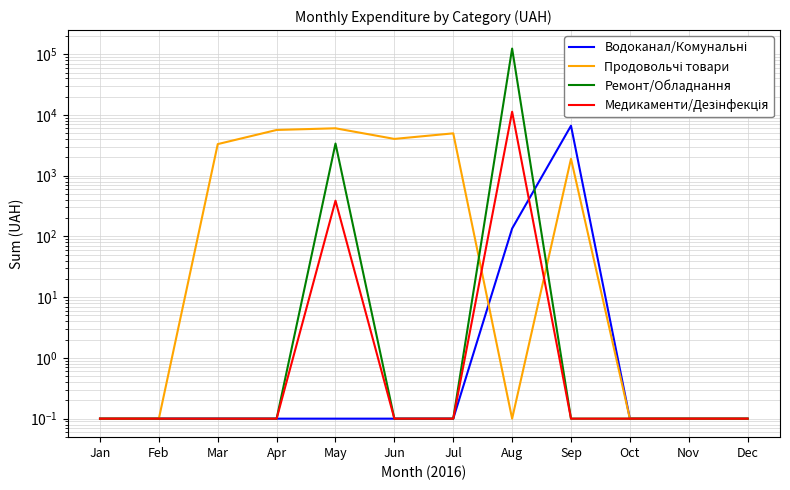

The Ремонт/Обладнання series shows 0.1 at Jan. True or false?

True